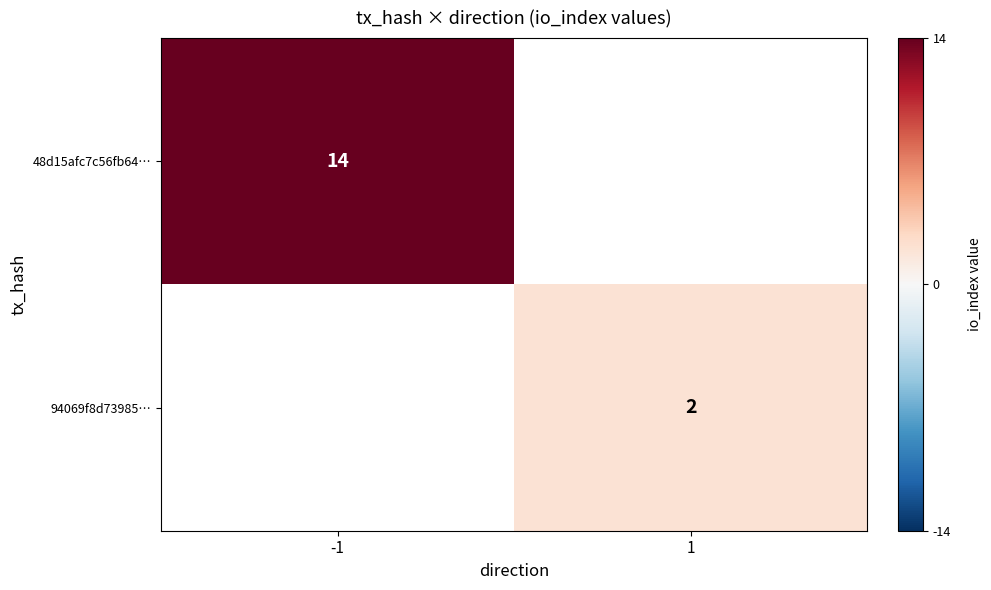

True or false: 94069f8d73985… has a value of 1.0 at 1.

False